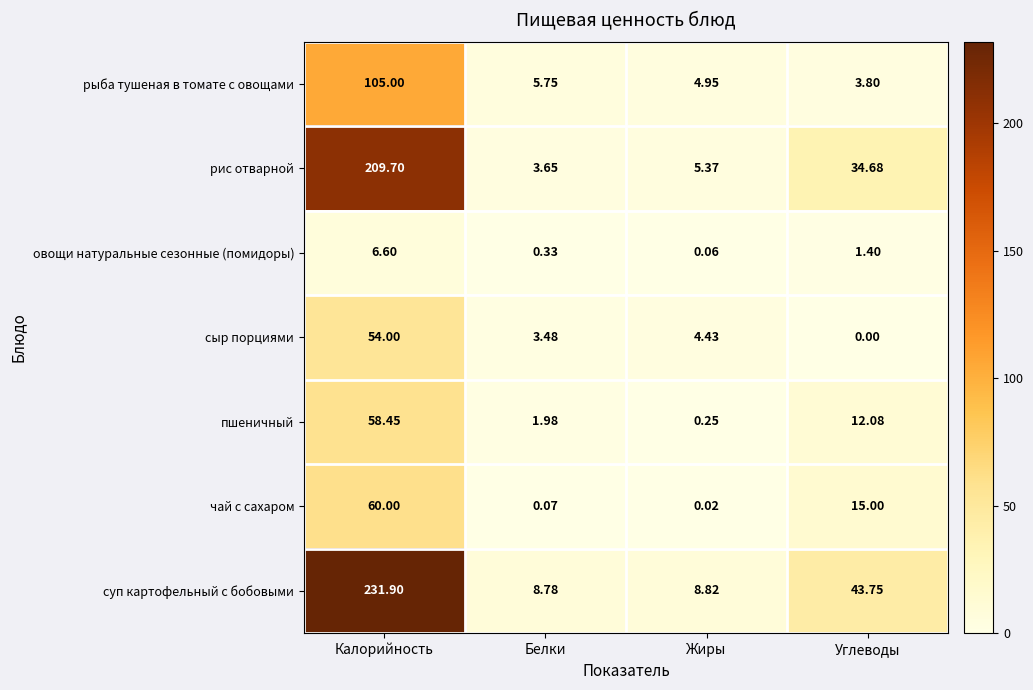

Where does the суп картофельный с бобовыми series first go above 43?

Калорийность